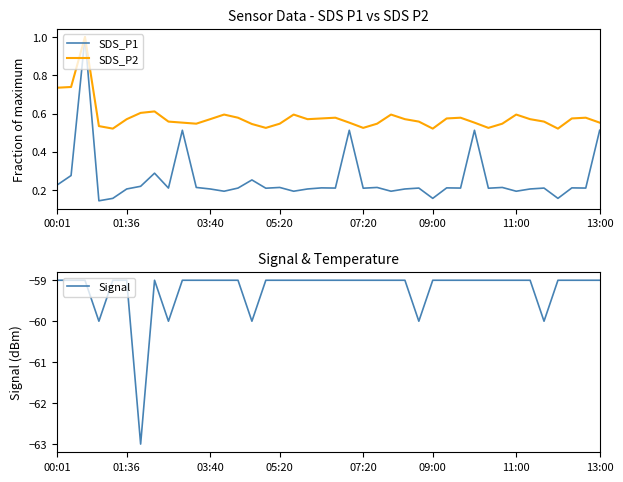

At 19, list the series in order from largest to smallest.

SDS_P2, SDS_P1, Signal